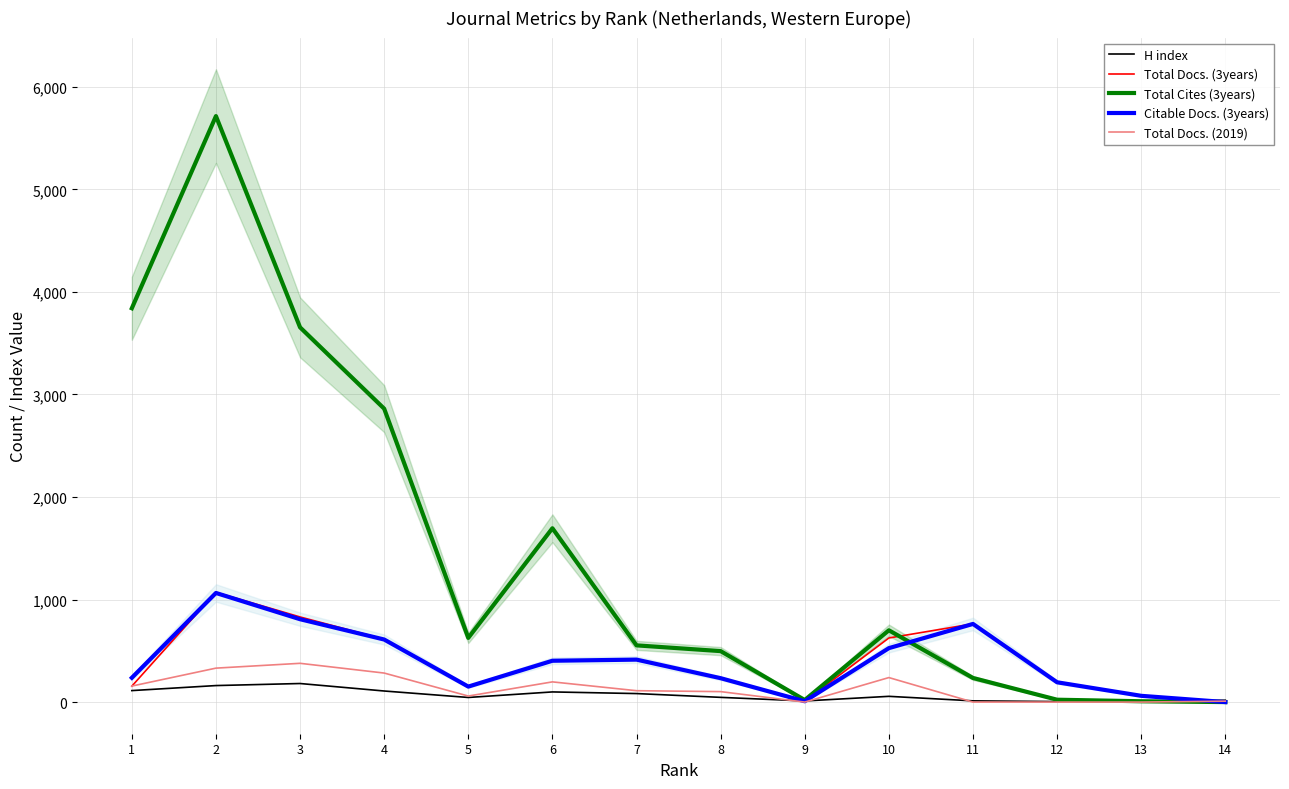

Reading left to right, what are all the values shown in this chart?

H index: 112	161	181	108	45	99	83	46	11	56	12	5	3	18
Total Docs. (3years): 155	1070	830	613	152	406	414	237	8	625	763	194	62	0
Total Cites (3years): 3840	5714	3654	2861	626	1695	553	497	20	700	235	23	8	0
Citable Docs. (3years): 237	1064	808	610	151	403	414	233	8	526	762	193	61	0
Total Docs. (2019): 156	331	378	283	59	197	111	102	0	239	0	0	0	9